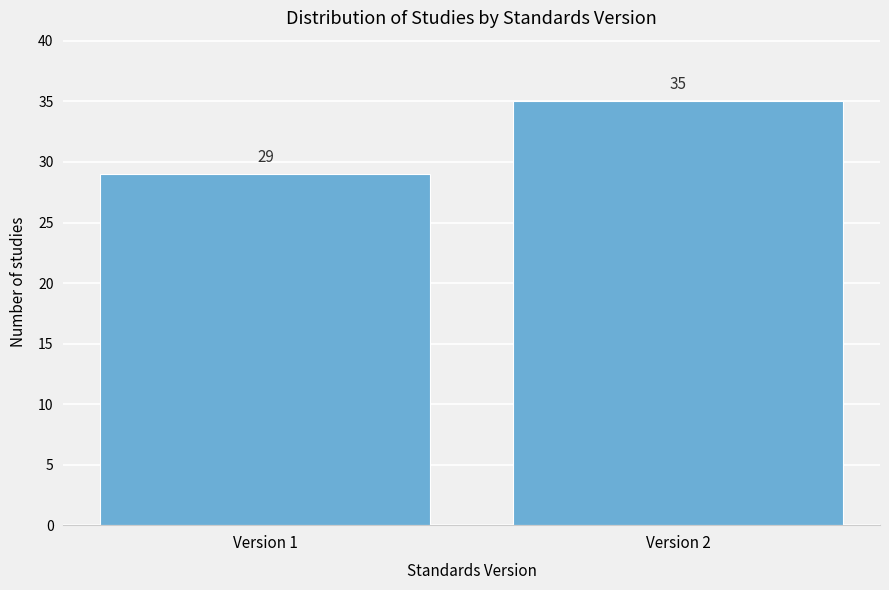

Reading left to right, list all the values displayed in this chart.

Version 1=29	Version 2=35